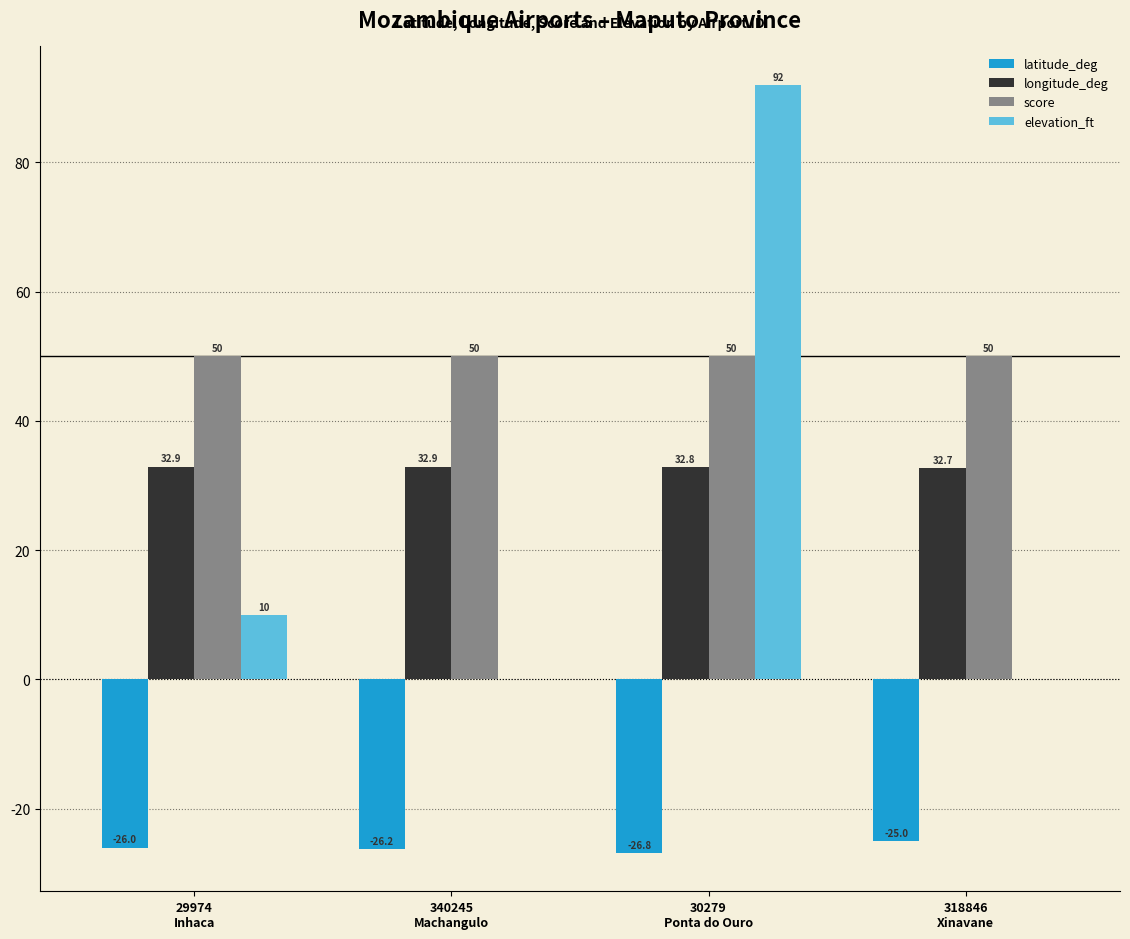

What is the maximum value shown in the chart?

92.0